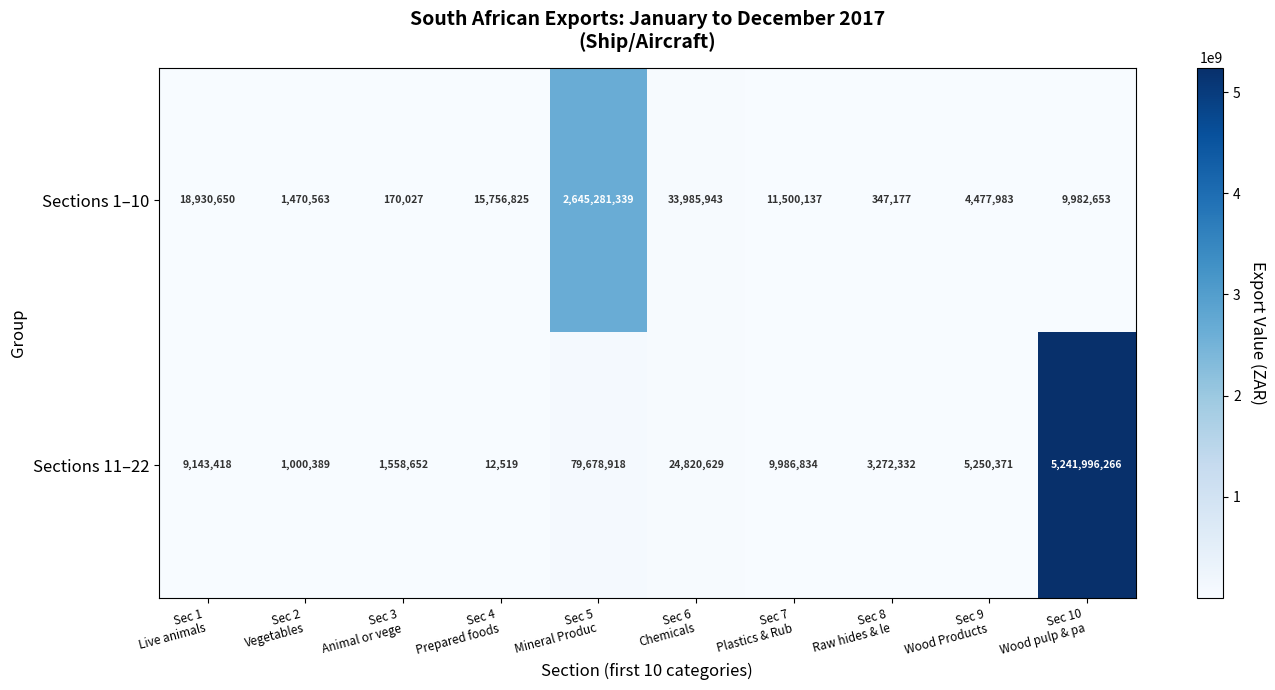

What is the sum of all Sections 1–10 values?

2741903297